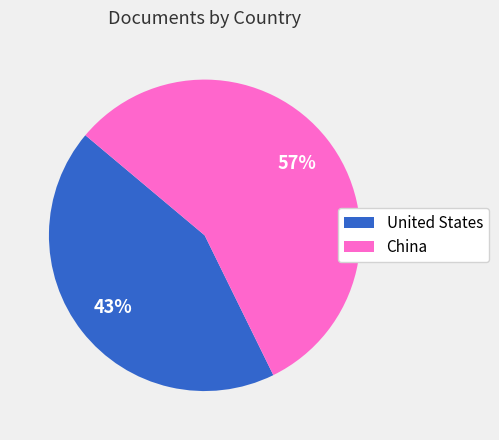

What is the largest slice in the pie chart?

China